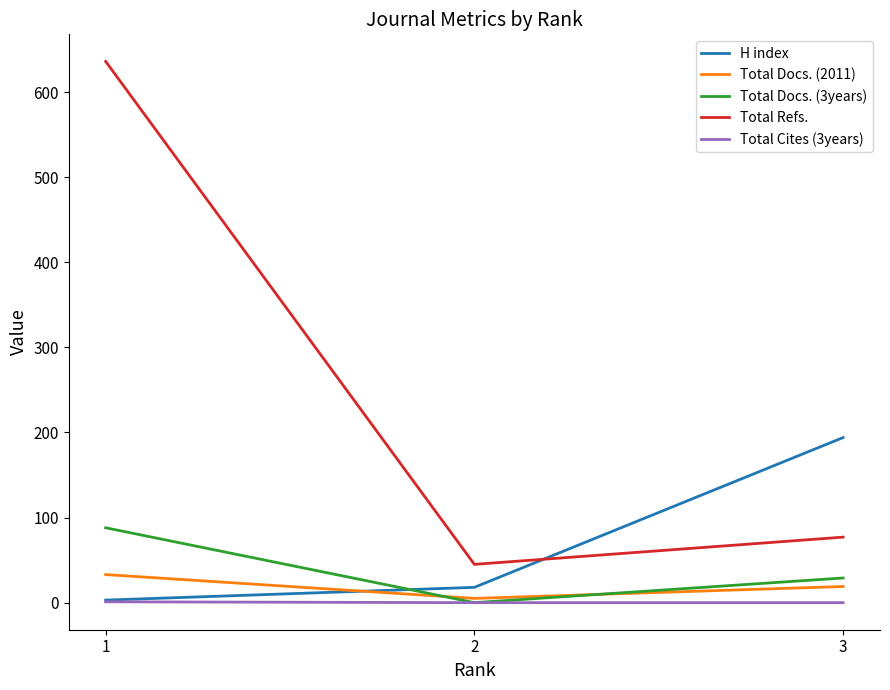

Which label corresponds to the smallest value in the chart?

2